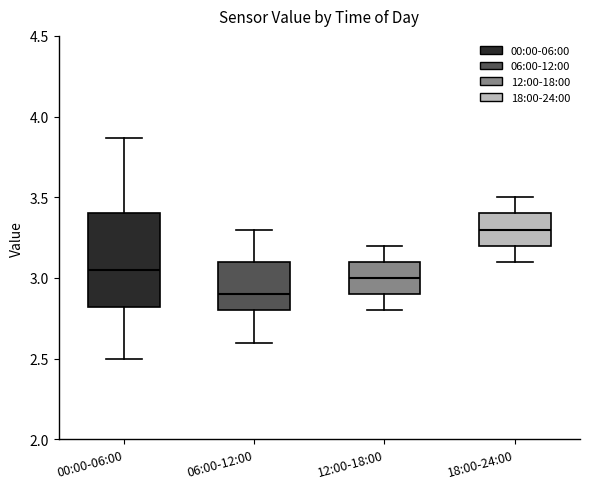

Which box has the lowest median line?

06:00-12:00